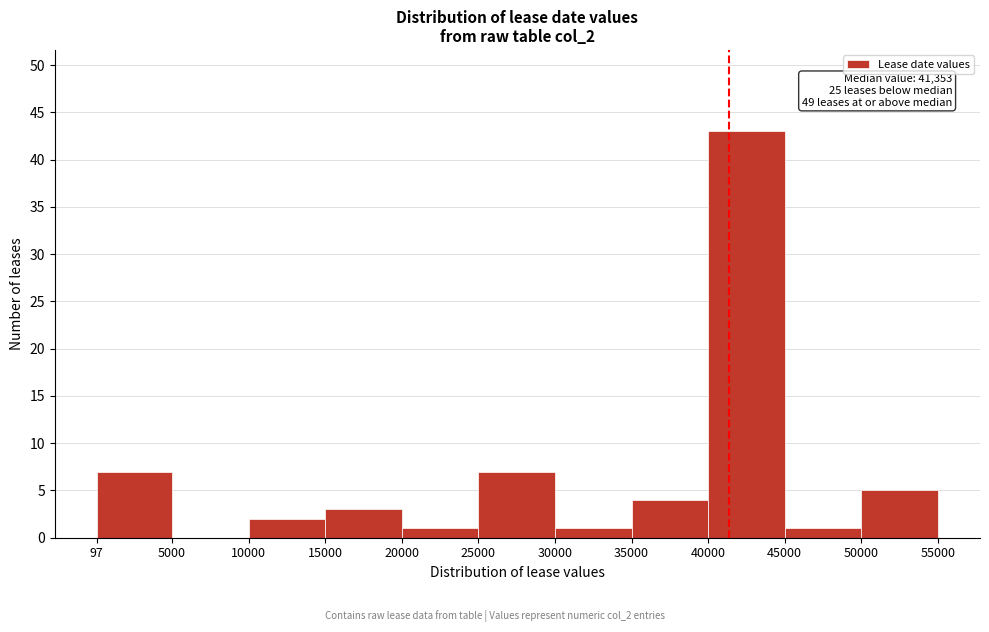

Over which range of the x-axis is the bar tallest?

40000 to 45000